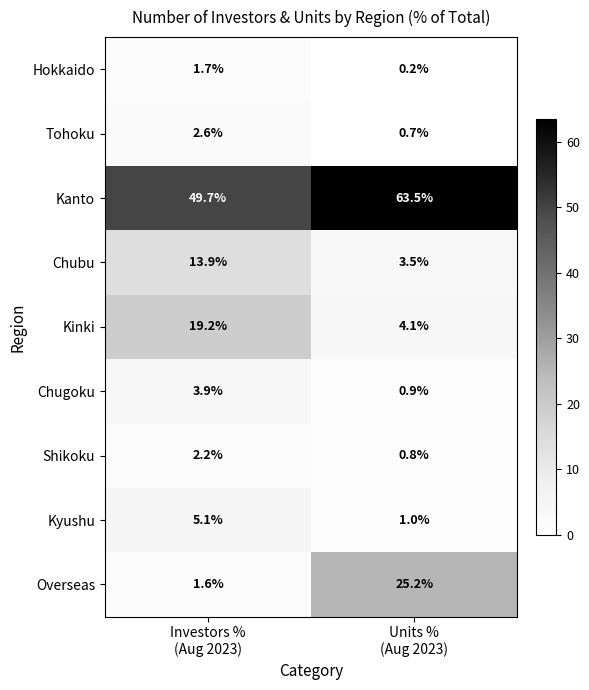

At which category does the chart reach its minimum across all series?

Units %
(Aug 2023)